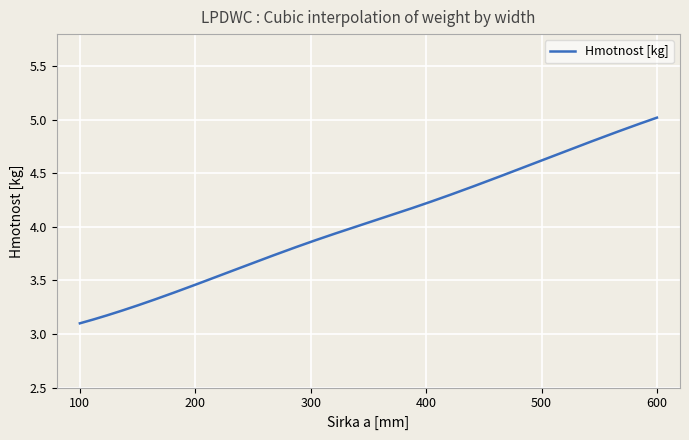

How many categories are shown in the chart?

300